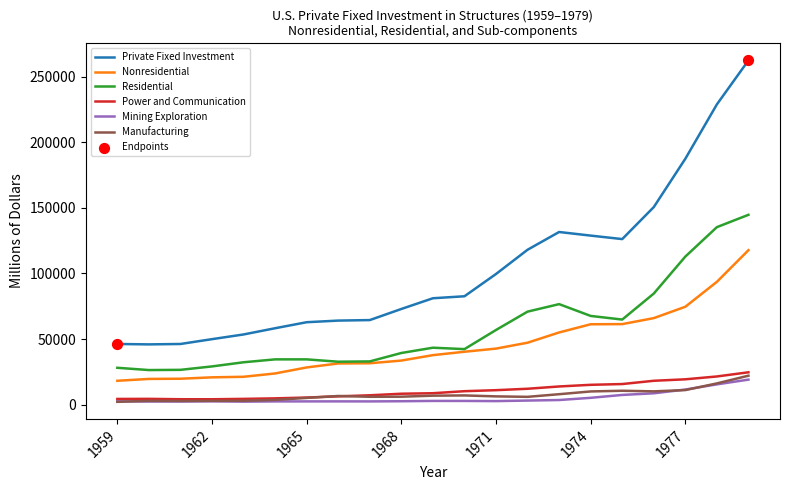

Which series has the largest total across all categories?

Private Fixed Investment